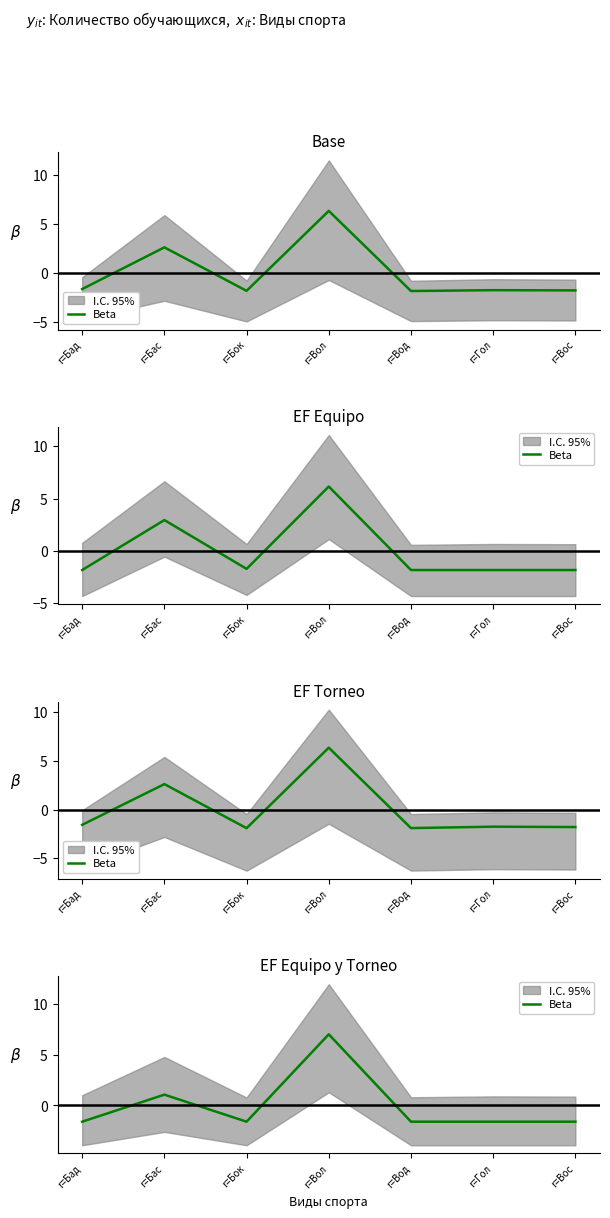

What is the approximate value at r=Гол?

-1.6